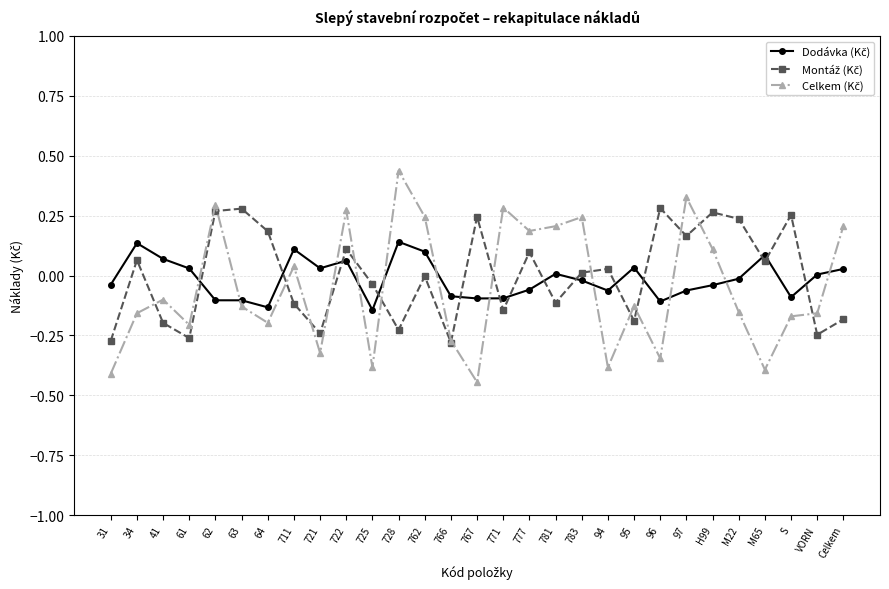

Which label corresponds to the largest value in the chart?

728